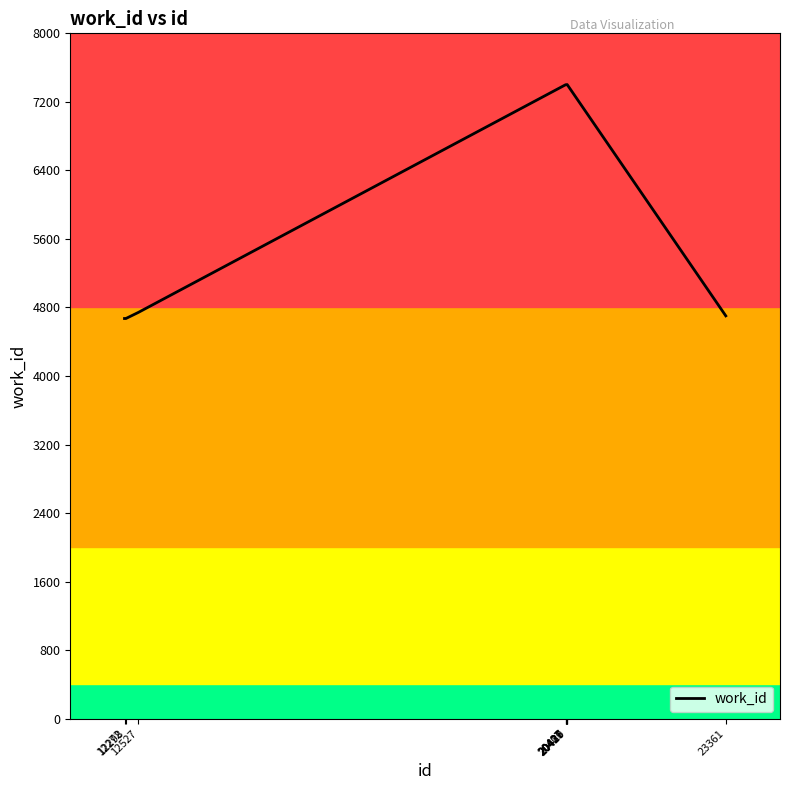

What is the maximum value shown in the chart?

7402